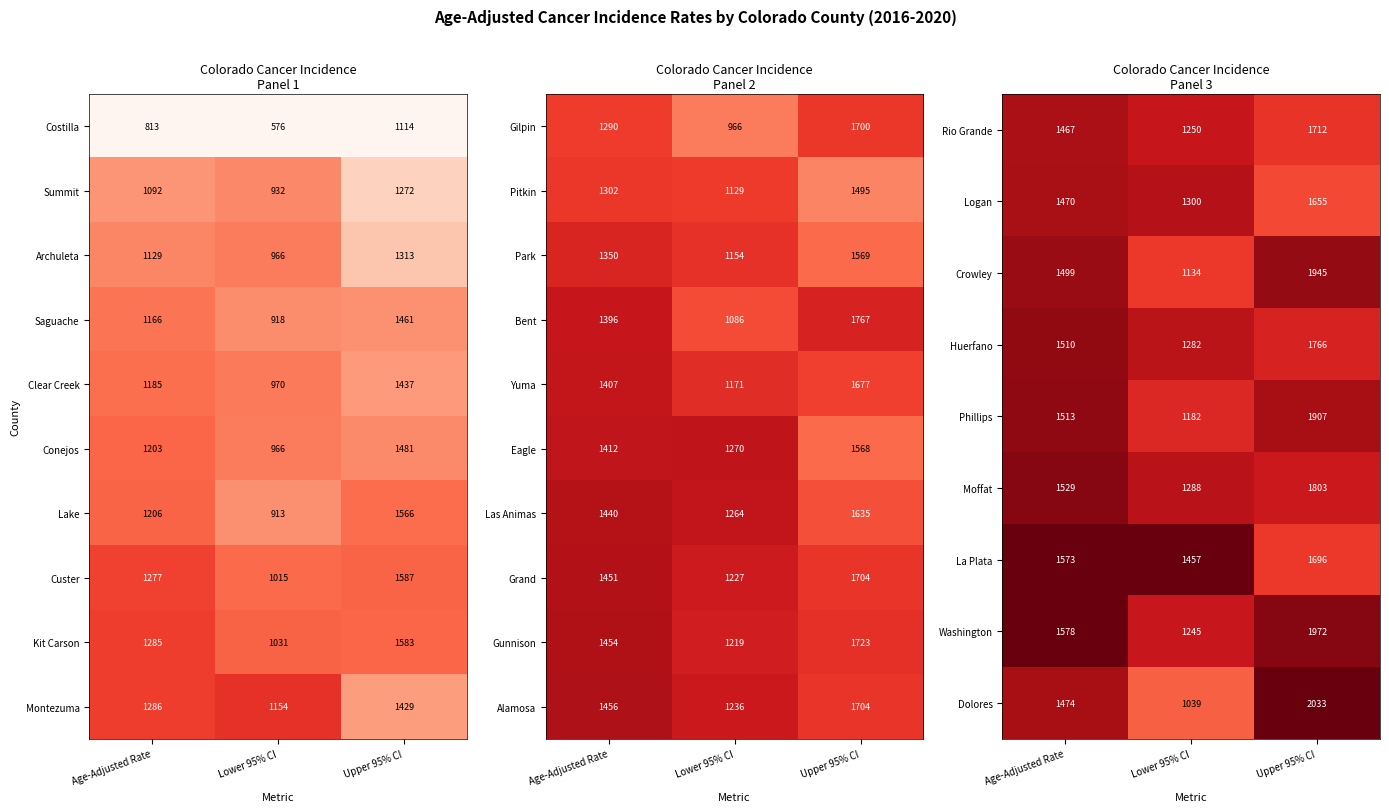

List the labels in order of Gilpin value, smallest first.

Lower 95% CI, Age-Adjusted Rate, Upper 95% CI